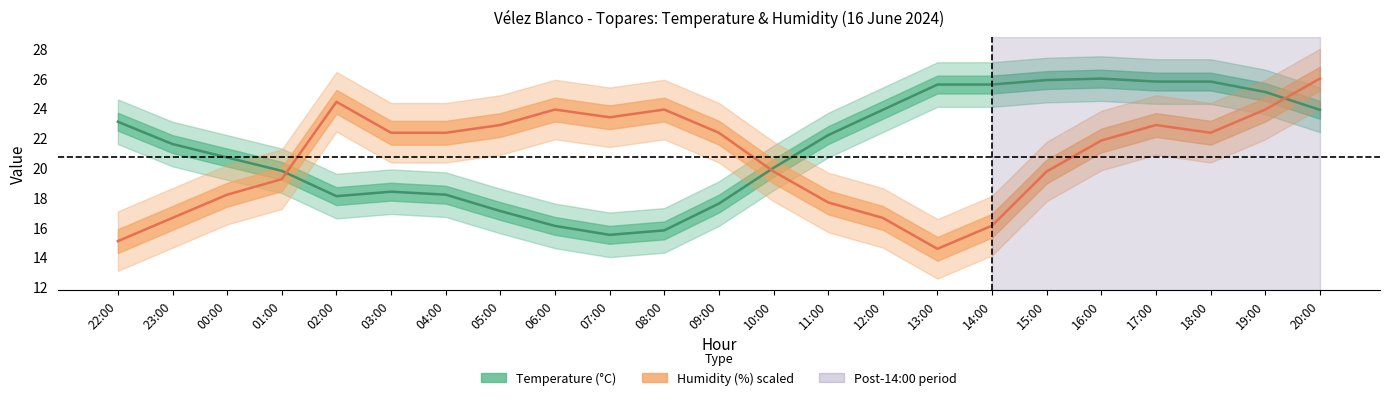

What is the sum of the Humidity (%) scaled values at 16:00 and 03:00?

44.2